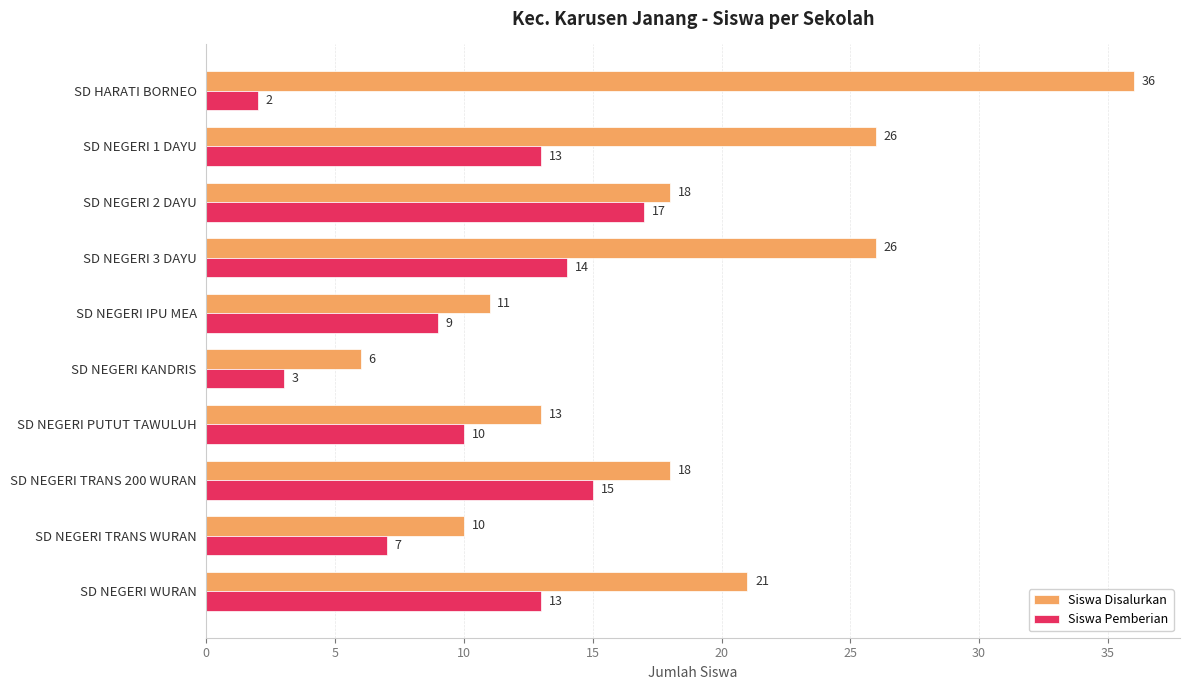

What are all the series names shown in the legend?

Siswa Disalurkan, Siswa Pemberian